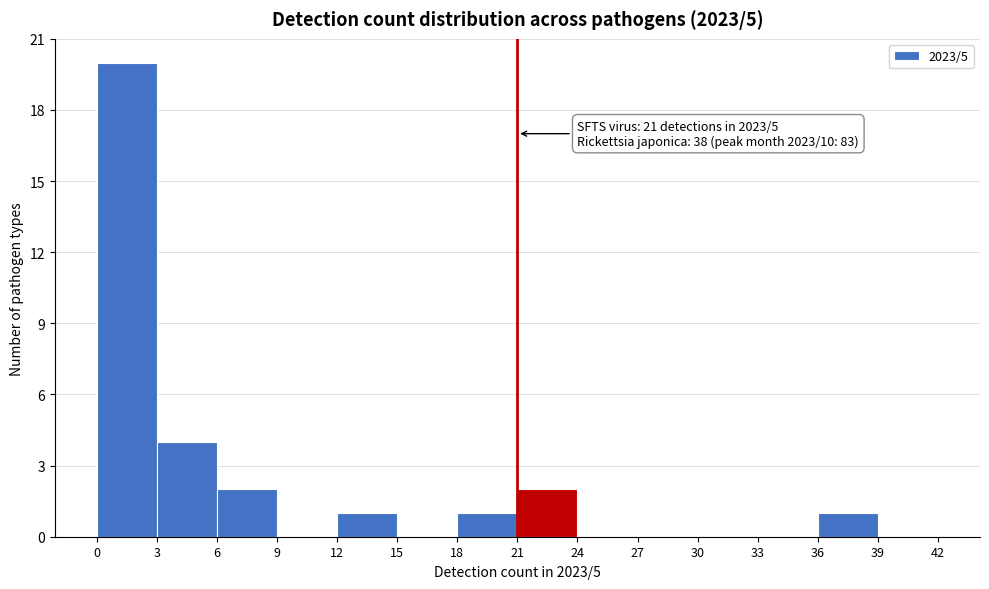

Which range on the x-axis has the tallest bar?

0 to 3